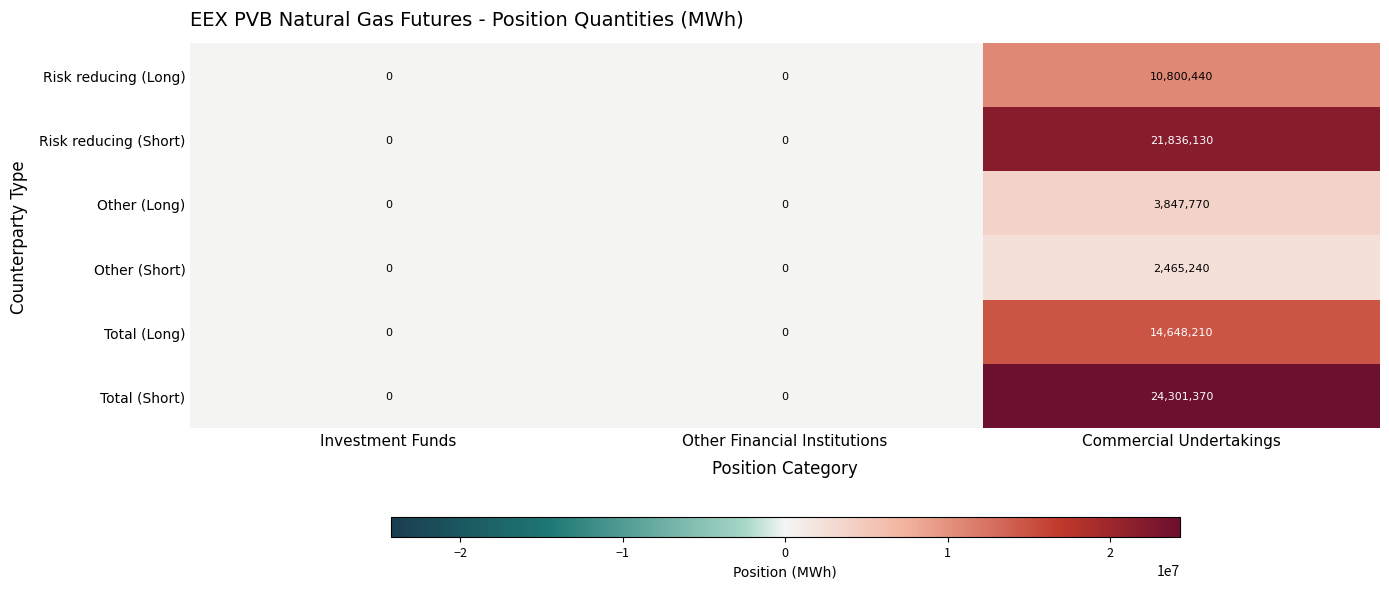

True or false: Total (Short) has a value of 8527287 at Commercial Undertakings.

False